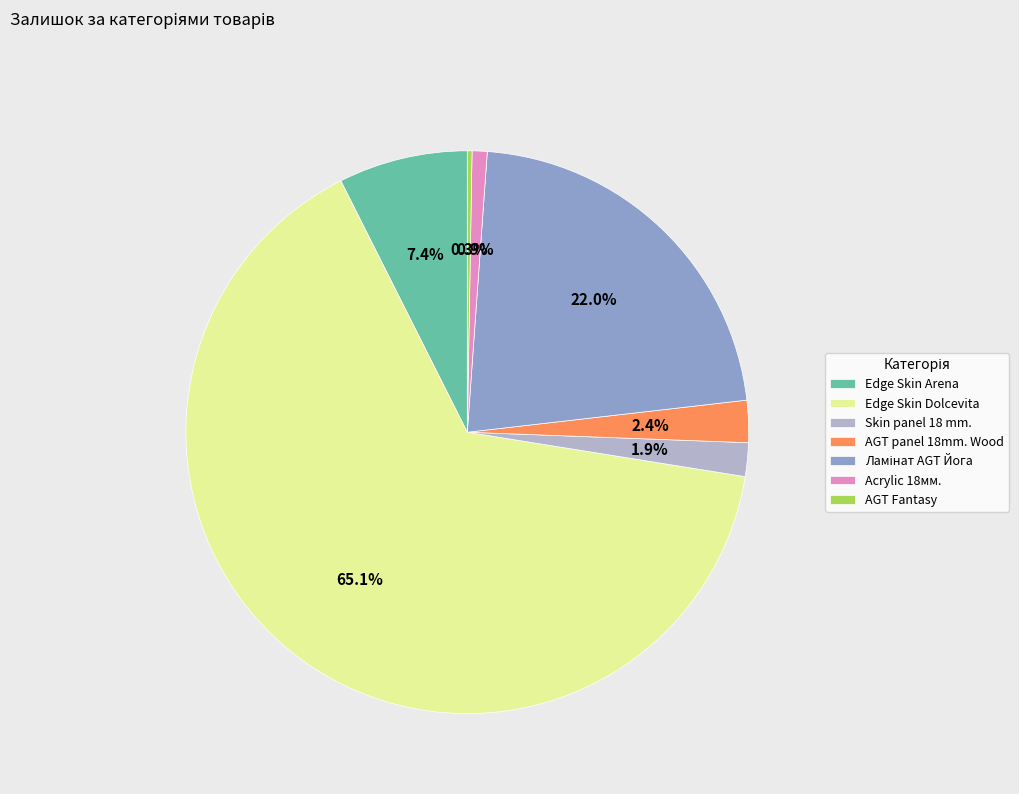

Which category has the biggest portion of the pie?

Edge Skin Dolcevita